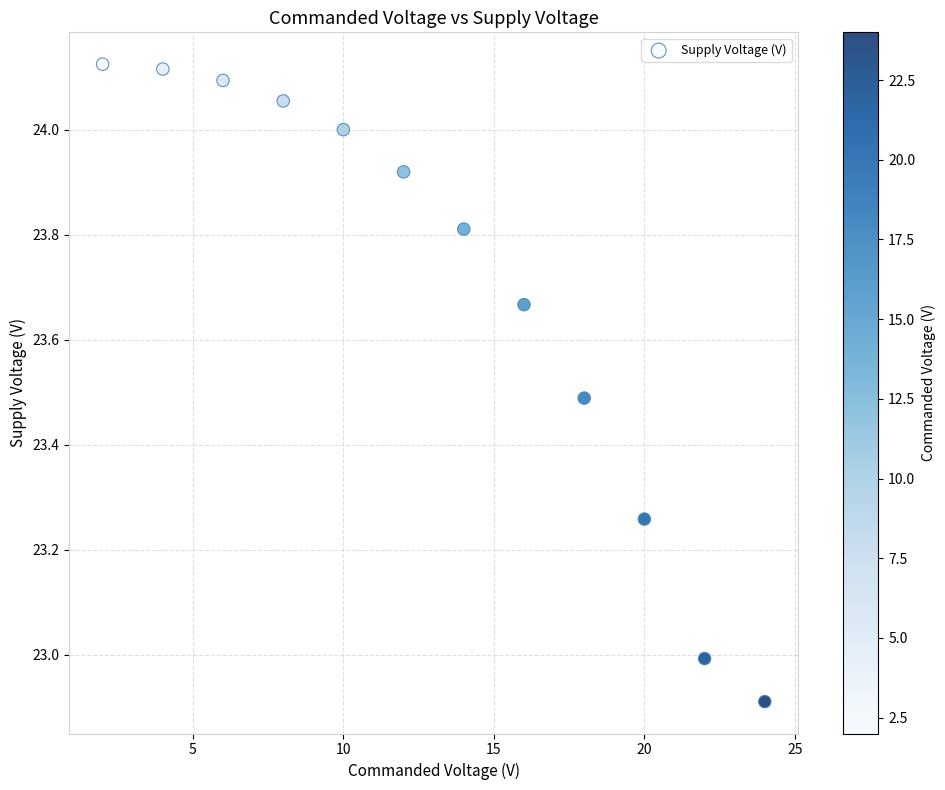

What is the range of Y values (max minus min)?

1.2